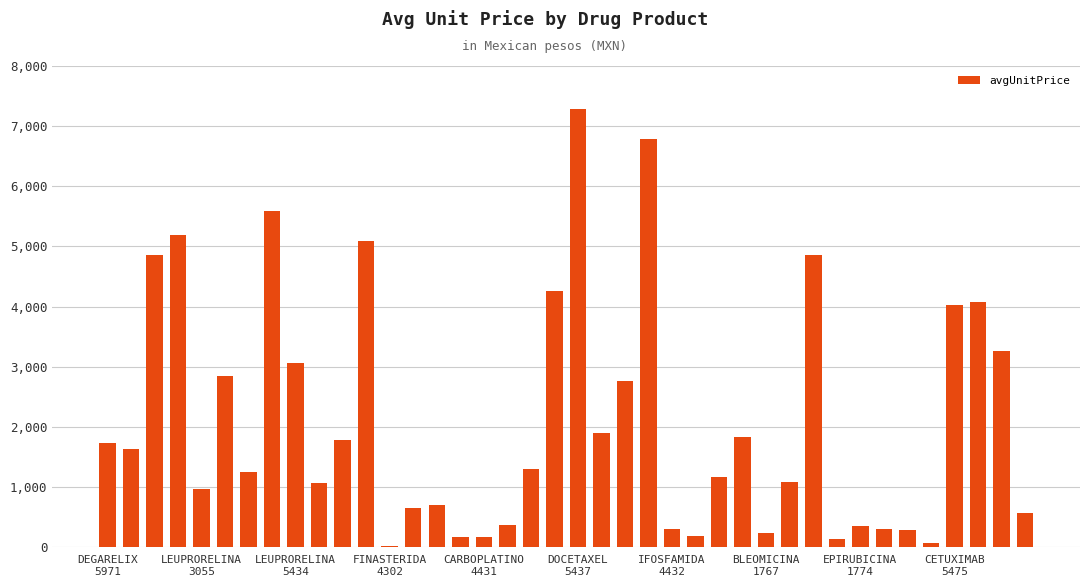

What is the greatest value displayed?

7285.3